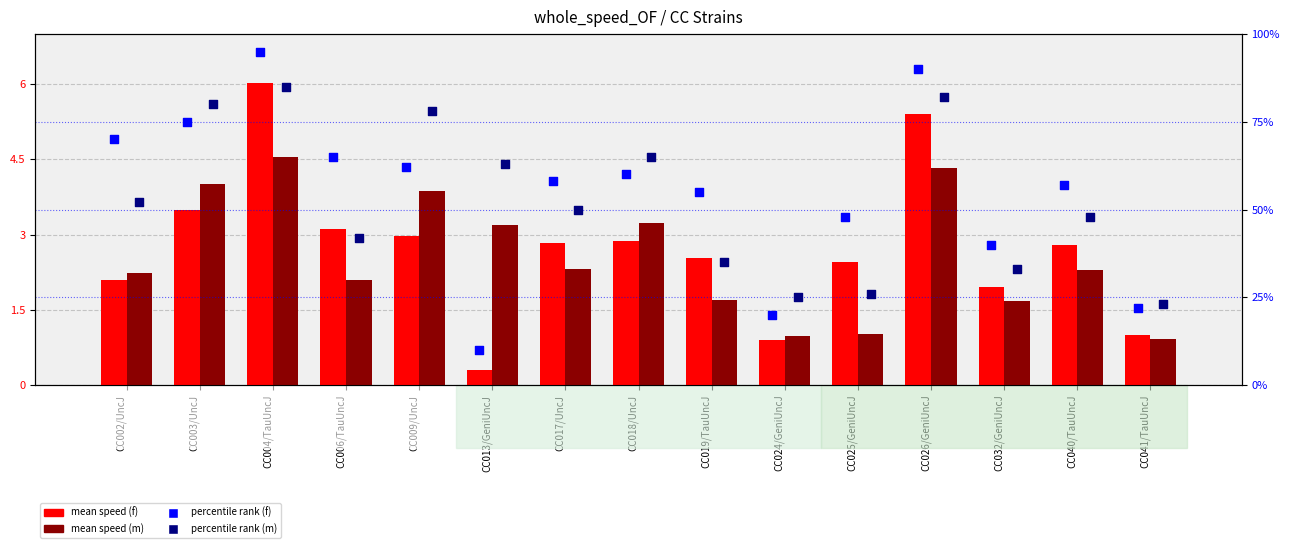

Which series reaches the maximum Y coordinate?

percentile rank (f)